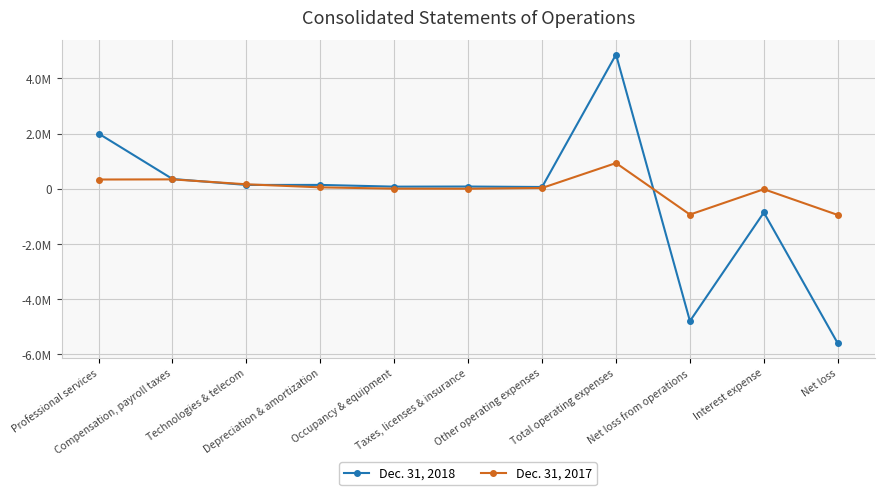

Rank the series by their average value, from lowest to highest.

Dec. 31, 2018, Dec. 31, 2017